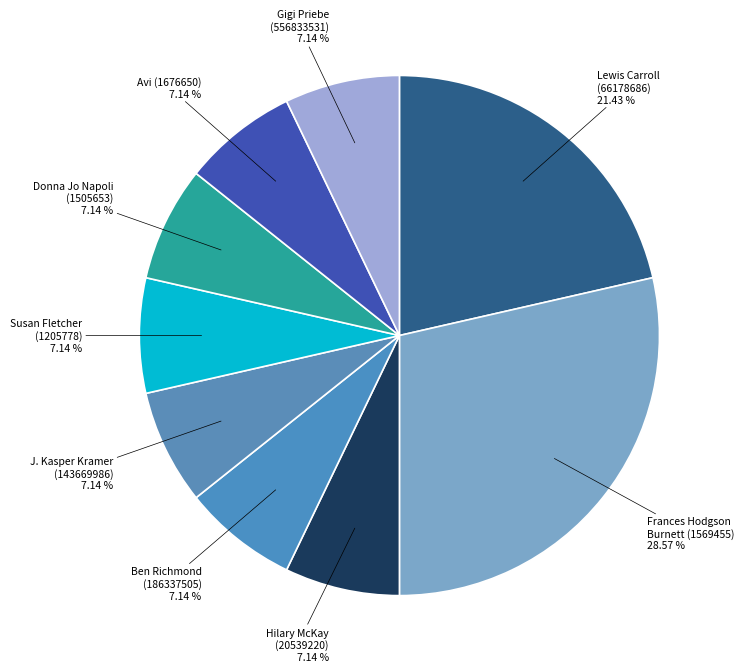

Do Hilary McKay (20539220) and Lewis Carroll (66178686) together represent more than half of the pie?

No